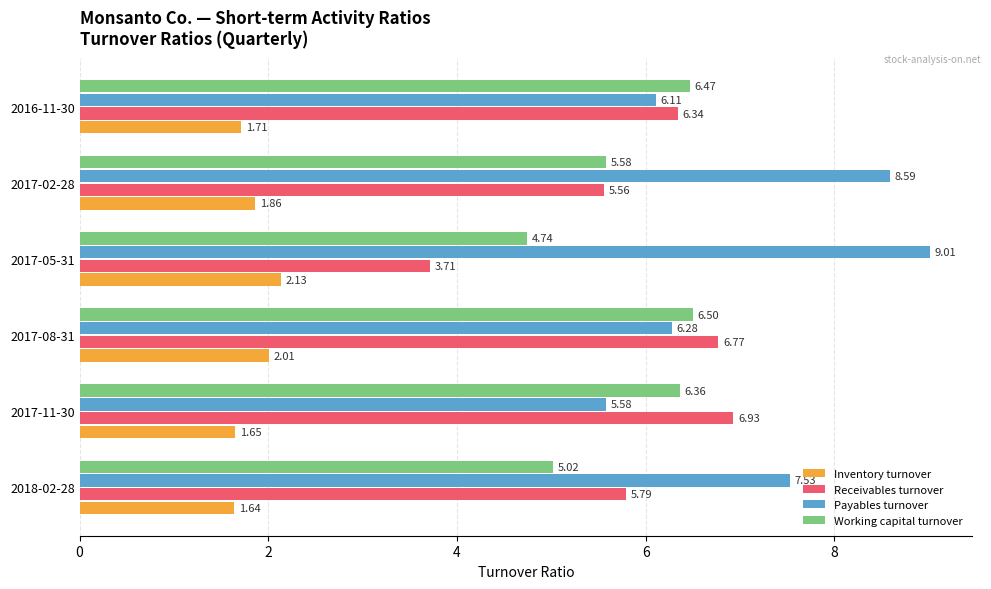

What is the difference between the maximum and second lowest values in the Payables turnover series?

2.9